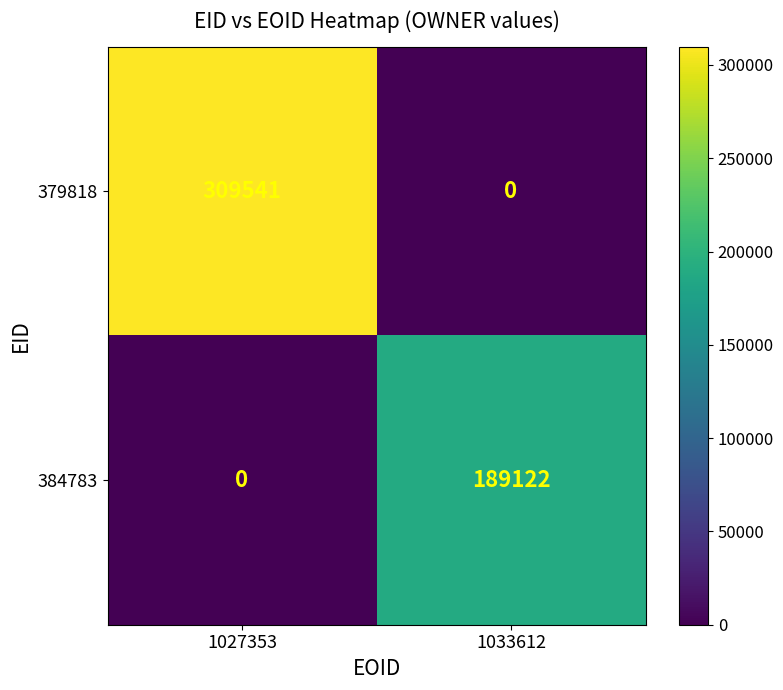

Which series has the largest total across all categories?

379818